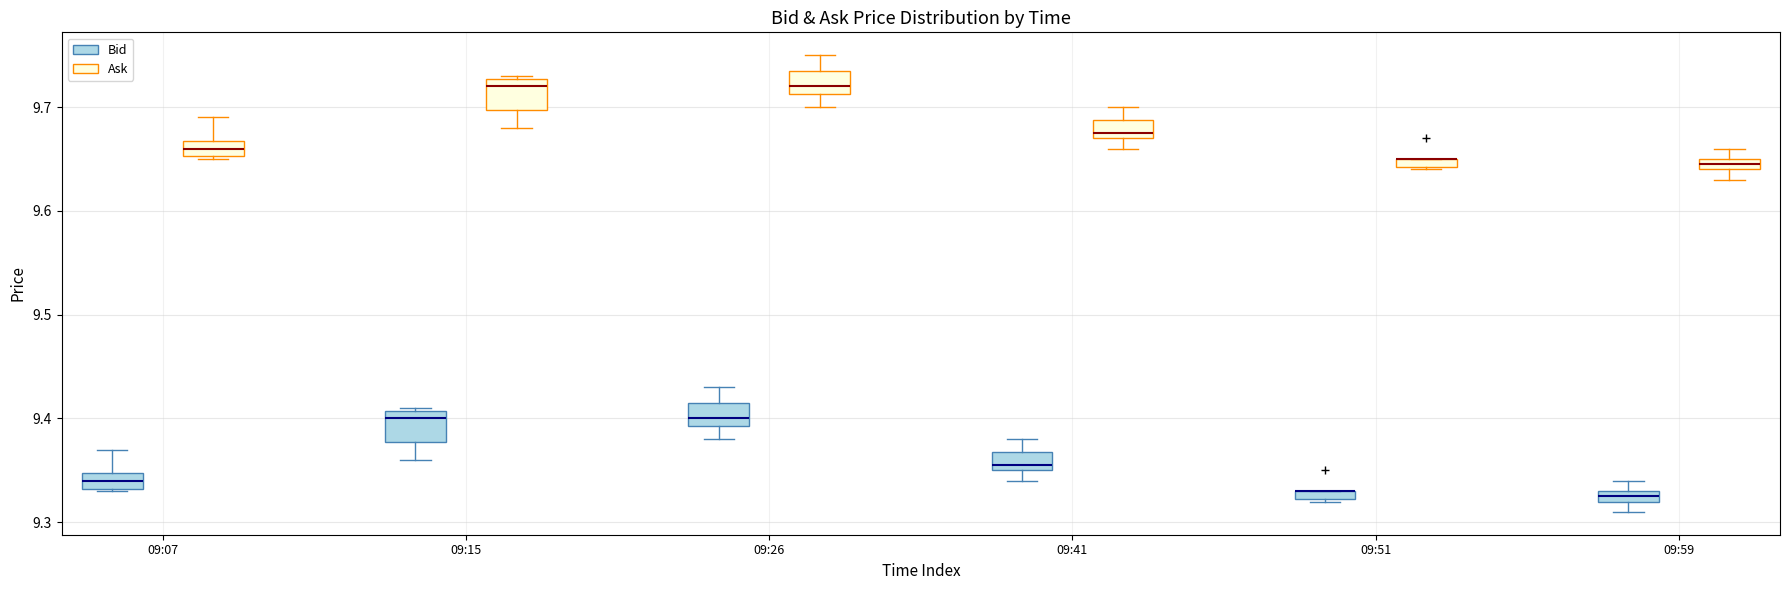

Where is the lower edge of the box for 09:41 (Bid) on the y-axis? The values are not printed on the chart, so give them approximately, as read against the axis.

9.35